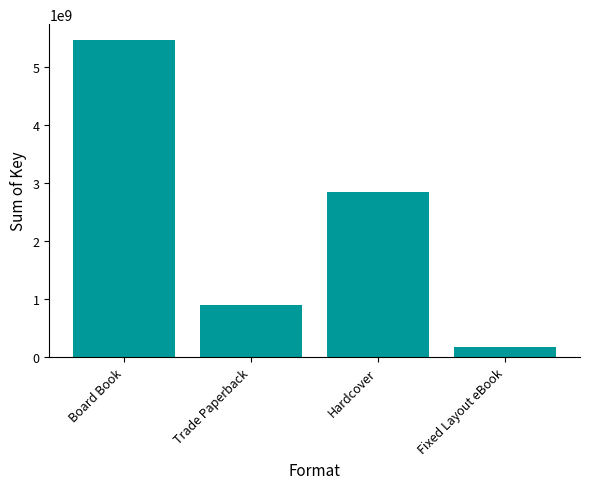

What is the average value?

2340781316